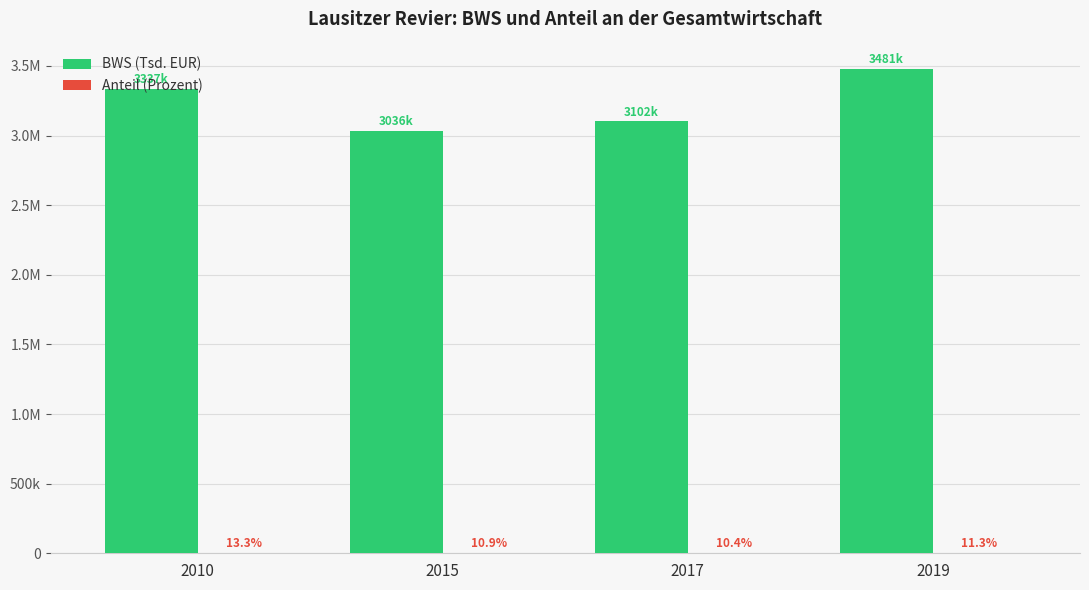

At which label does Anteil (Prozent) first exceed 11?

2010